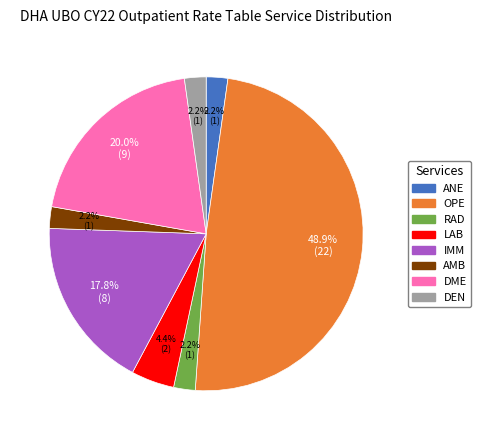

To the nearest percent, what is the average slice percentage?

12%